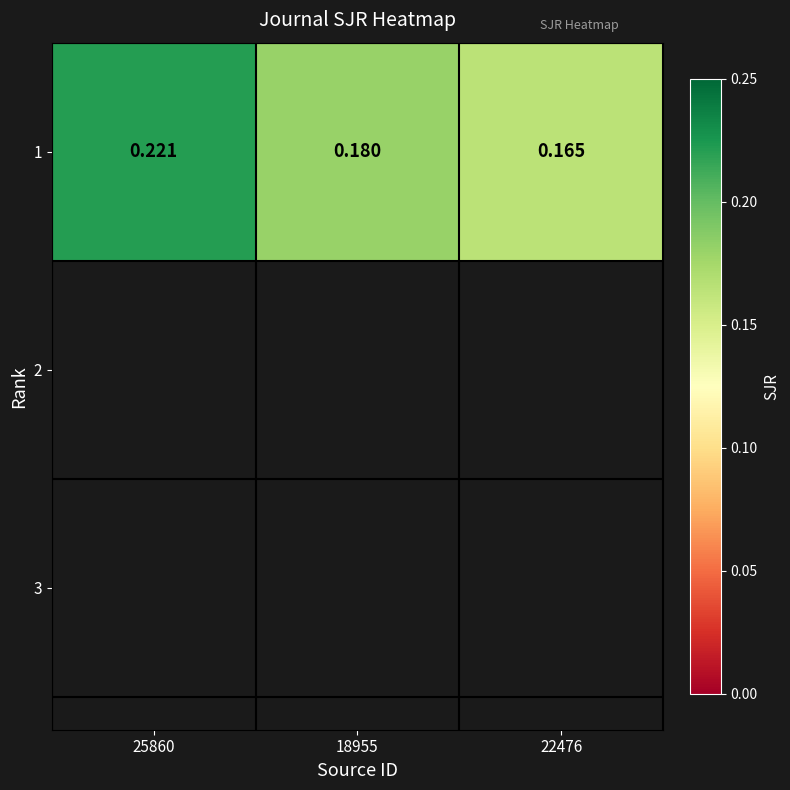

The chart shows a value of 0.2 at 18955. True or false?

True